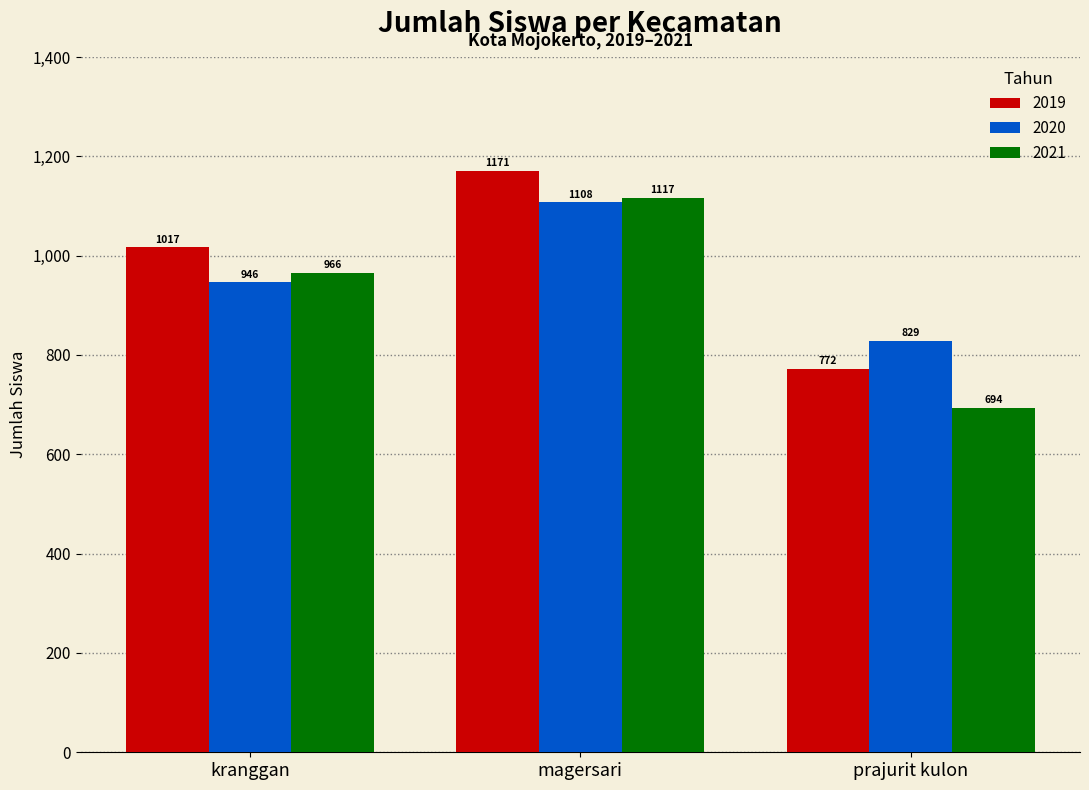

At which label is 2021 closest to 905?

kranggan